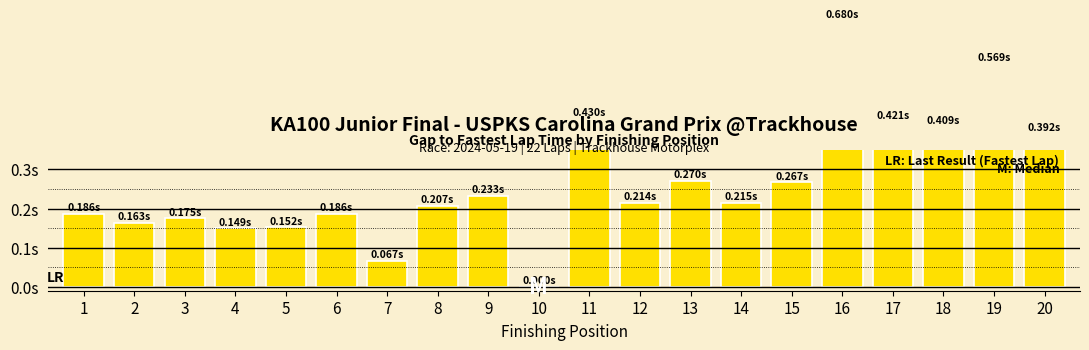

What is the sum of the values at 16 and 1?

0.9